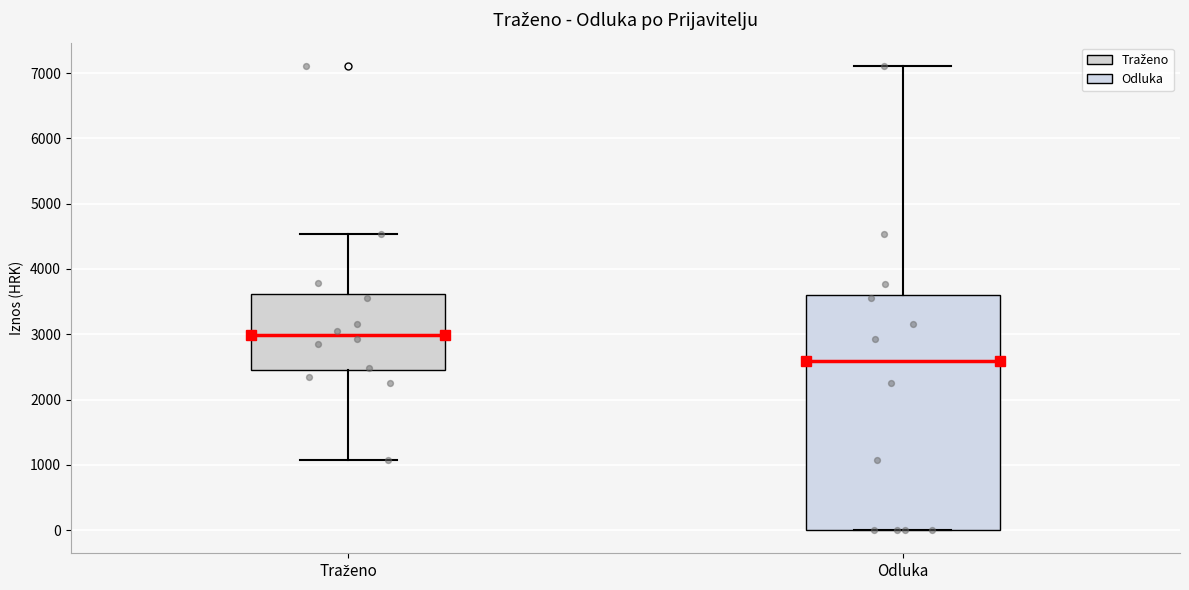

Comparing the boxes themselves (not the whiskers), which one is the tallest?

Odluka